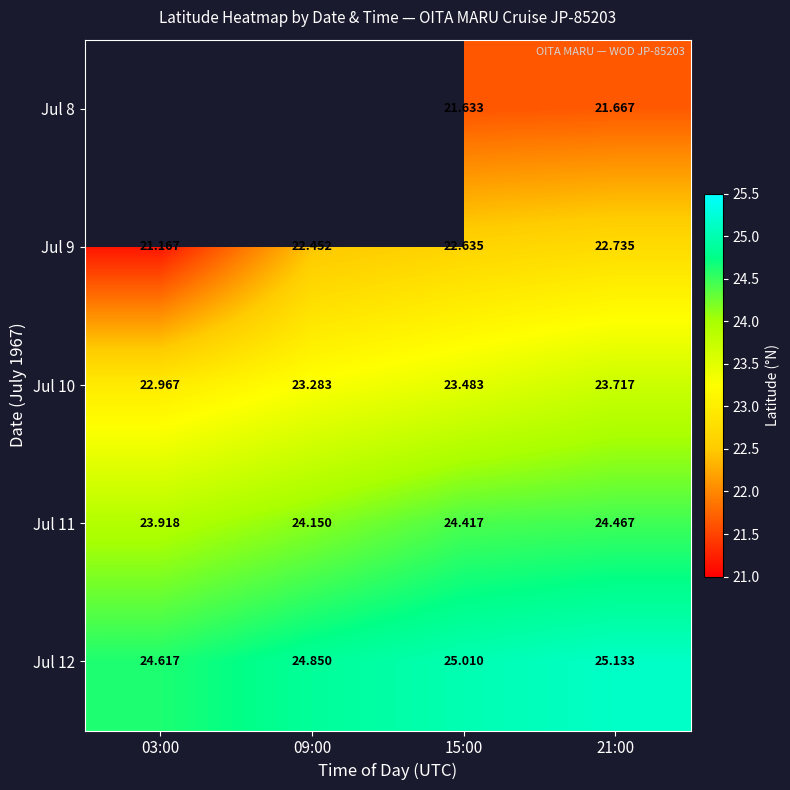

Is the value of Jul 11 at 09:00 greater than the value of Jul 9 at 09:00?

Yes